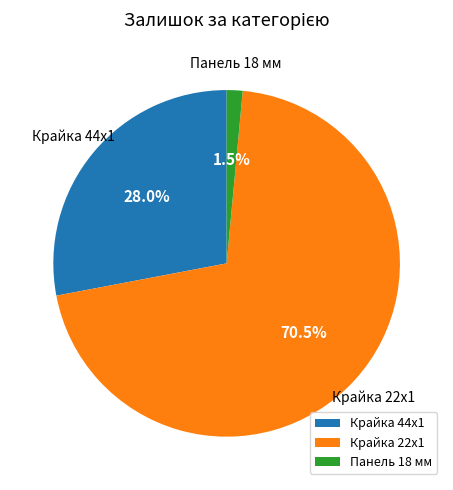

Which has a higher value, Крайка 44x1 or Крайка 22x1?

Крайка 22x1